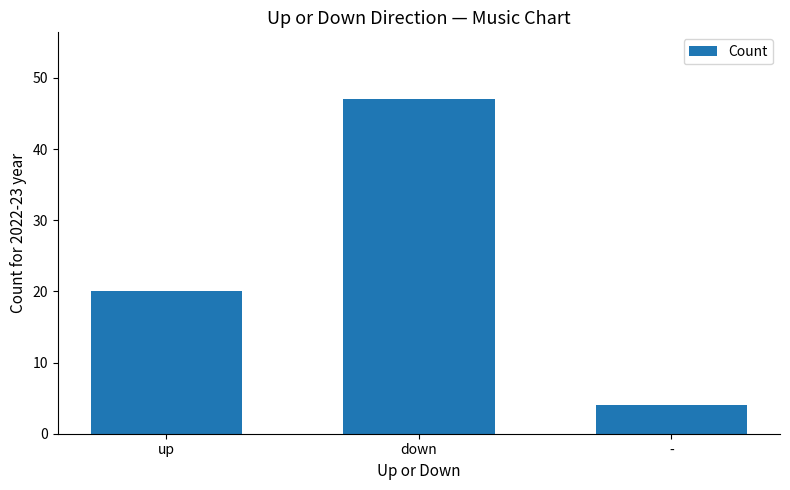

The value at - is 4. True or false?

True